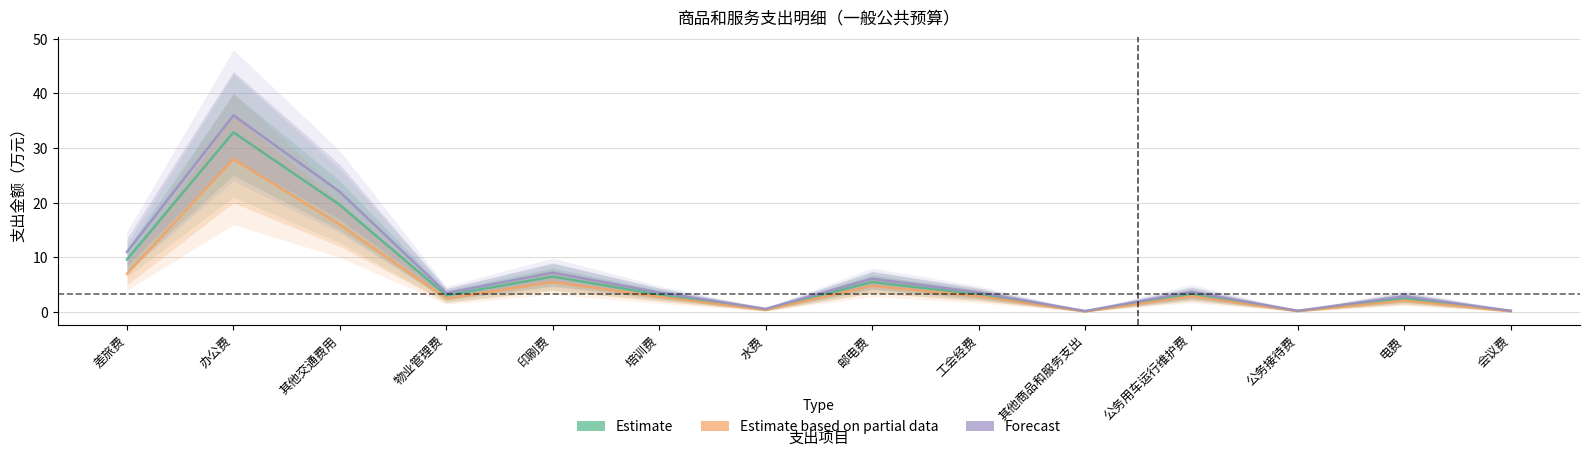

The value of Estimate at 其他商品和服务支出 is 0.1. True or false?

False